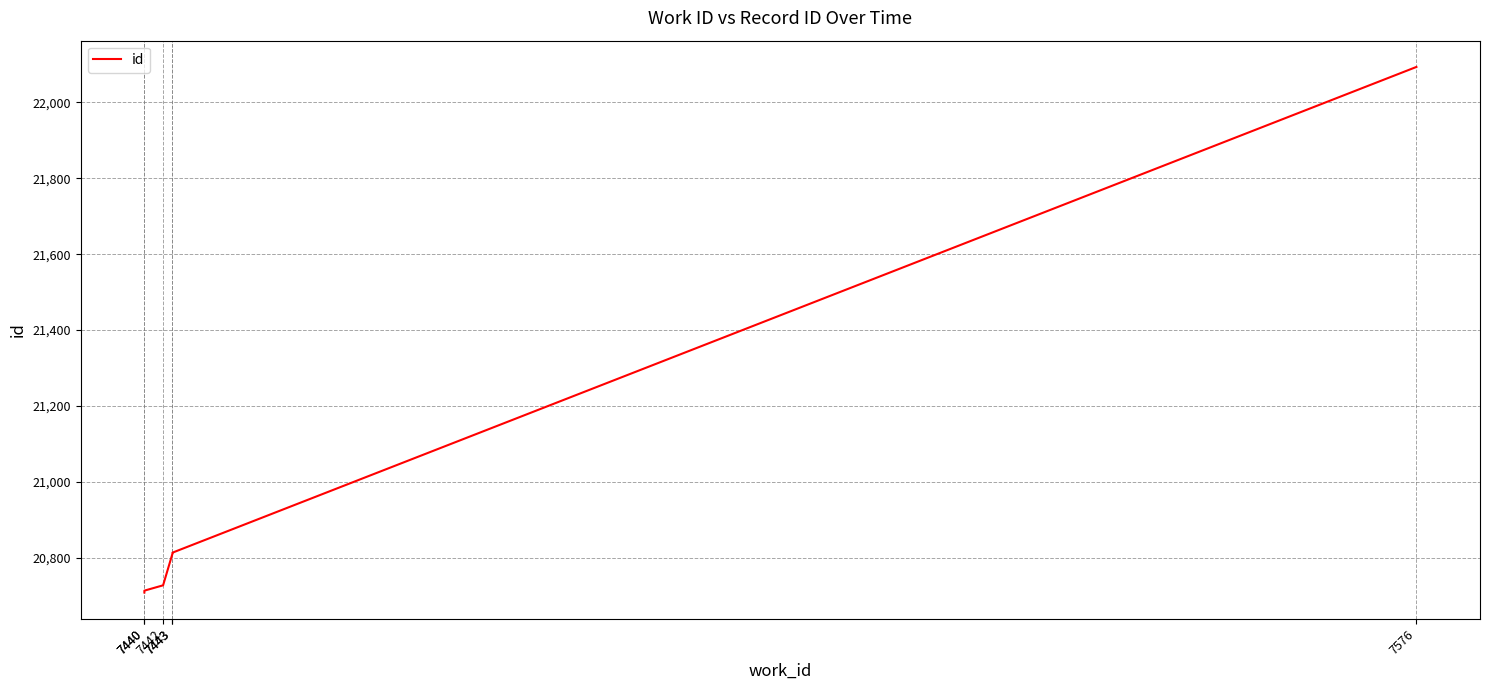

Reading left to right, what are all the values shown in this chart?

20709	20714	20728	20811	20814	22093